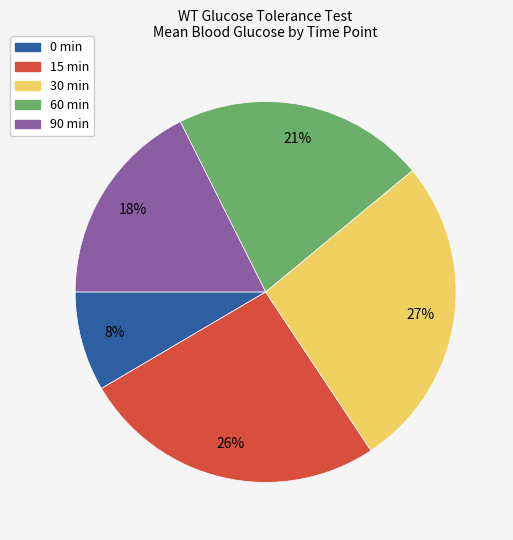

Which category has the biggest portion of the pie?

30 min